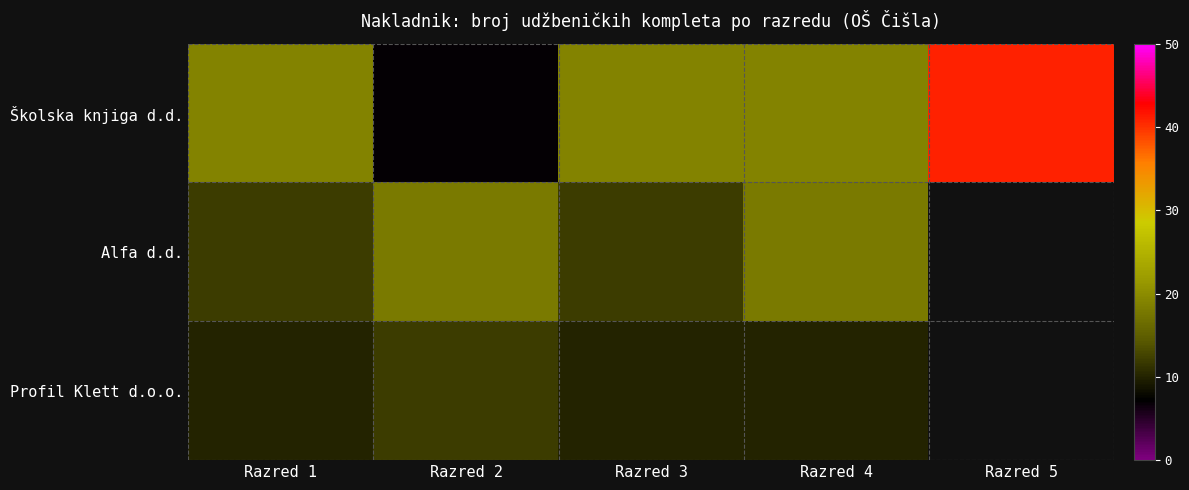

At which category does the chart reach its minimum across all series?

Razred 2